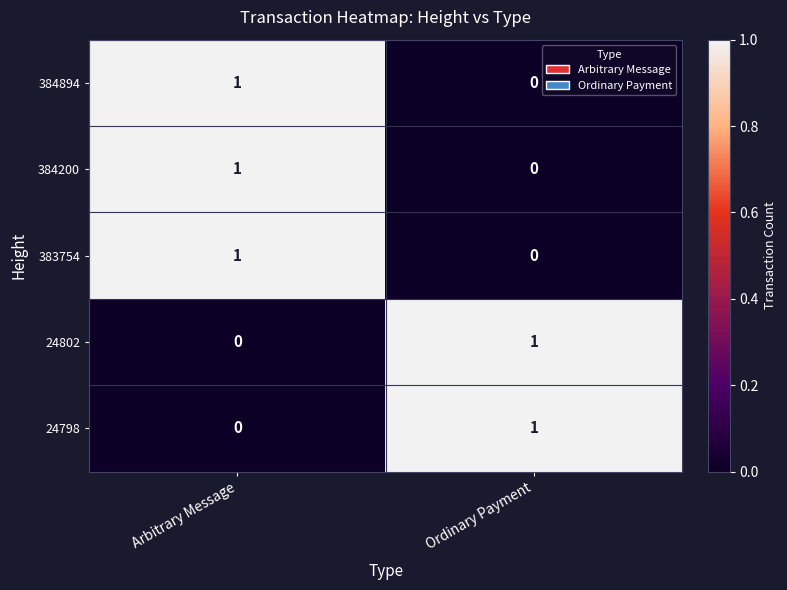

List the labels in order of 24802 value, largest first.

Ordinary Payment, Arbitrary Message